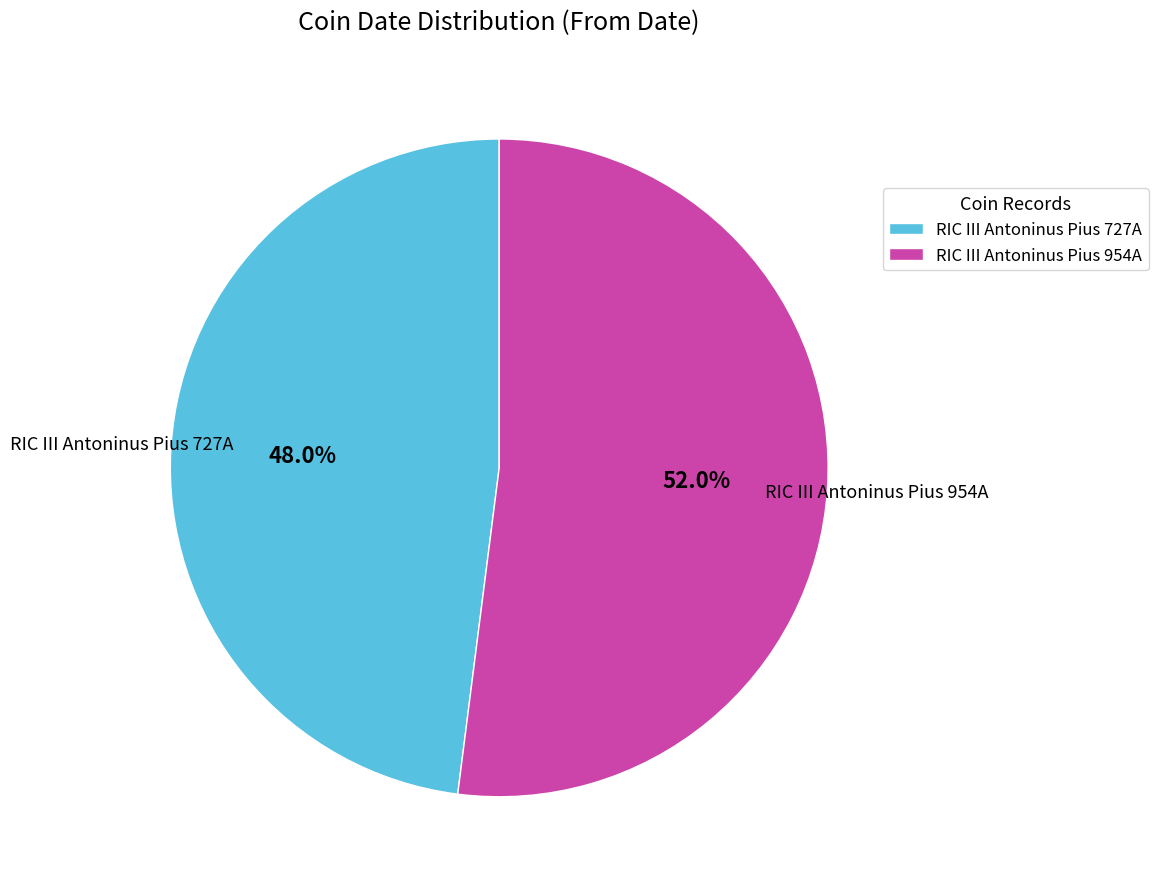

To the nearest percent, what is the difference between the RIC III Antoninus Pius 727A and RIC III Antoninus Pius 954A slice percentages?

4%